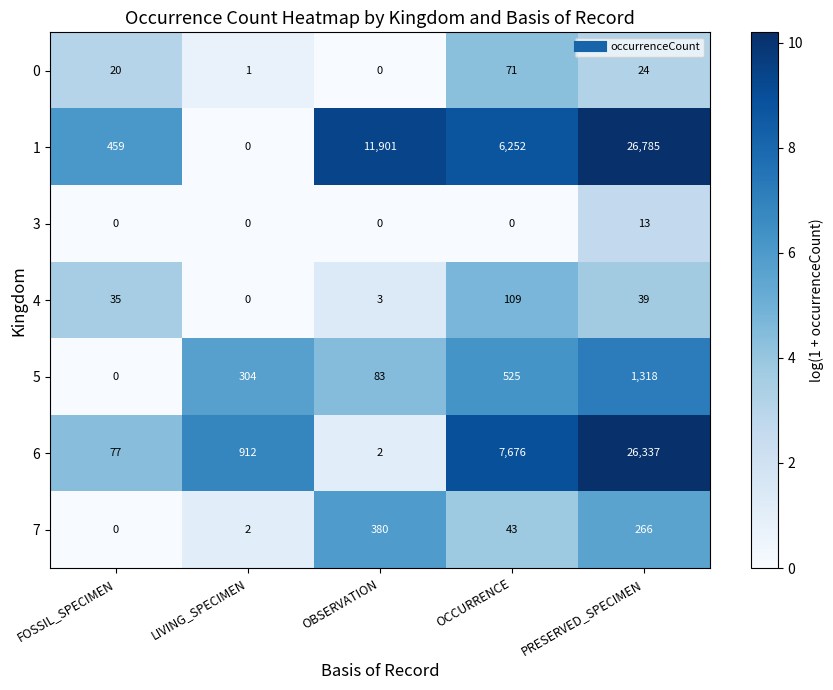

Which series has the widest spread of values?

1